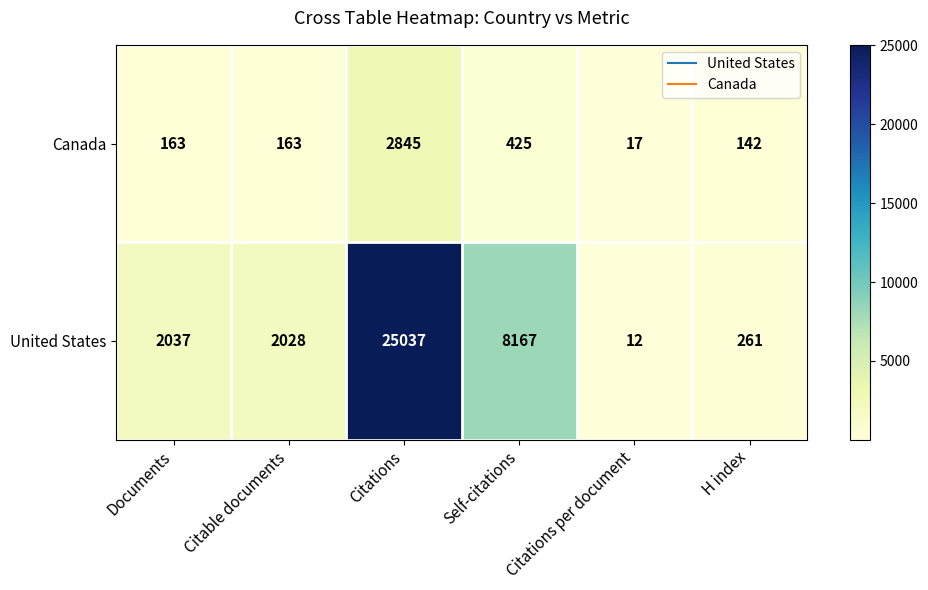

Count the number of data series in this chart.

2